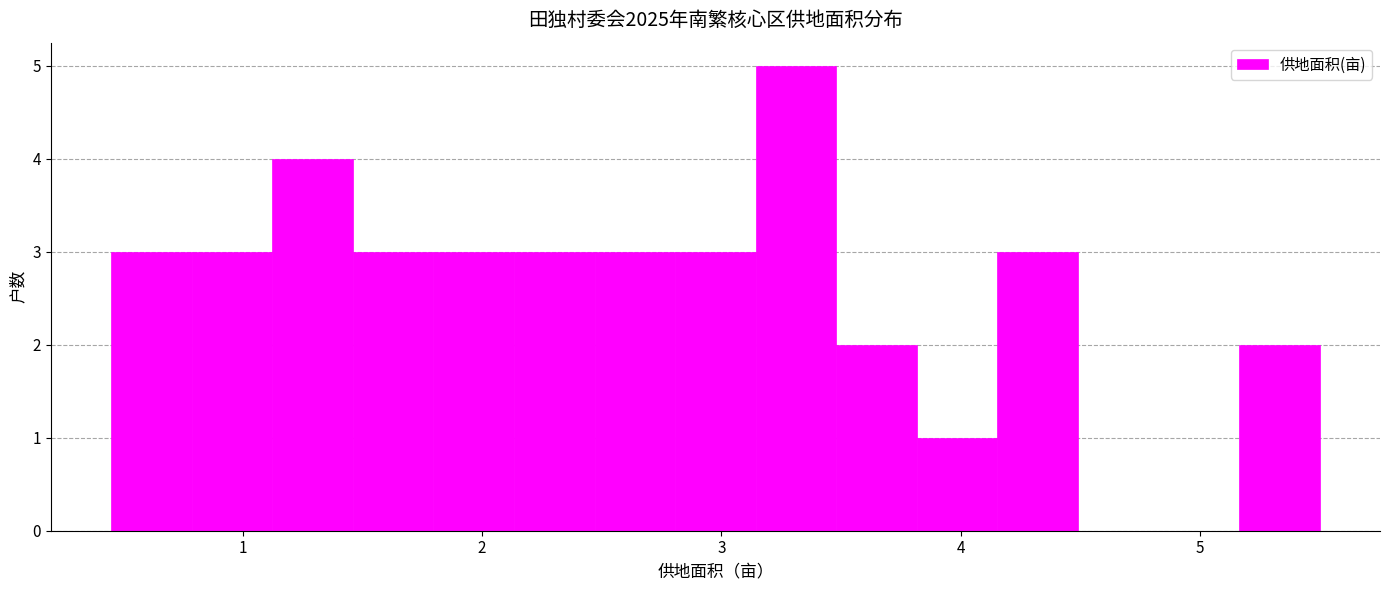

Around what value on the x-axis is the tallest bar? Give the approximate position of its centre, as read against the axis.

3.3